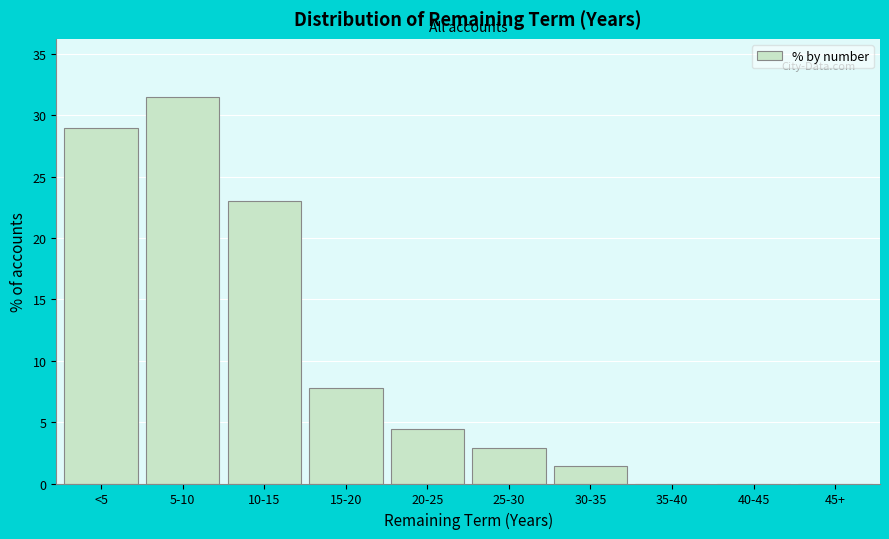

Reading left to right, extract all data points from this chart.

<5=29.0	5-10=31.5	10-15=23.0	15-20=7.8	20-25=4.4	25-30=2.9	30-35=1.4	35-40=0.0	40-45=0.0	45+=0.0